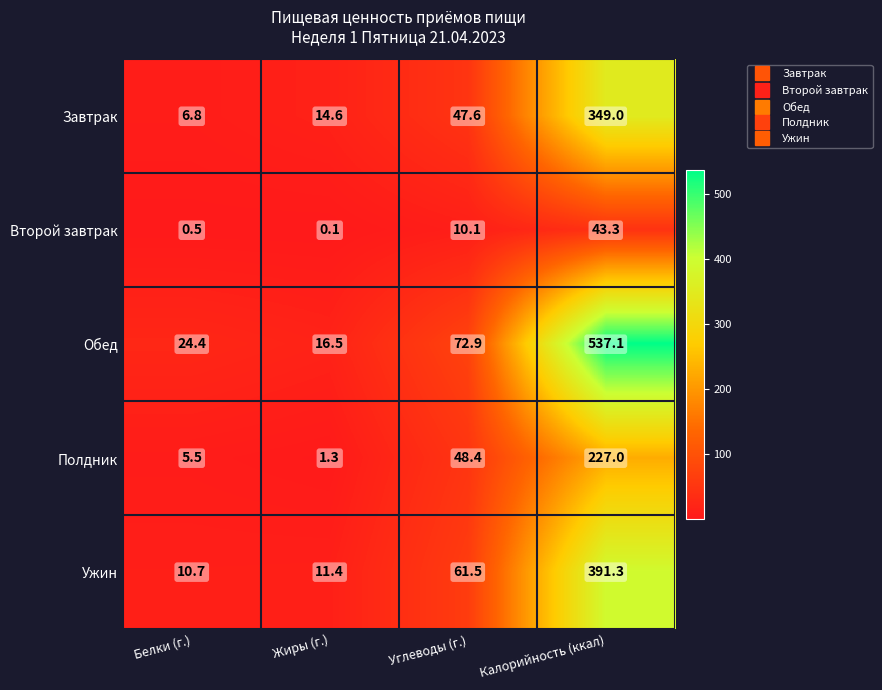

Reading left to right, what are all the values shown in this chart?

Завтрак: 6.8	14.6	47.6	349.0
Второй завтрак: 0.5	0.1	10.1	43.3
Обед: 24.4	16.5	72.9	537.1
Полдник: 5.5	1.3	48.4	227.0
Ужин: 10.7	11.4	61.5	391.3